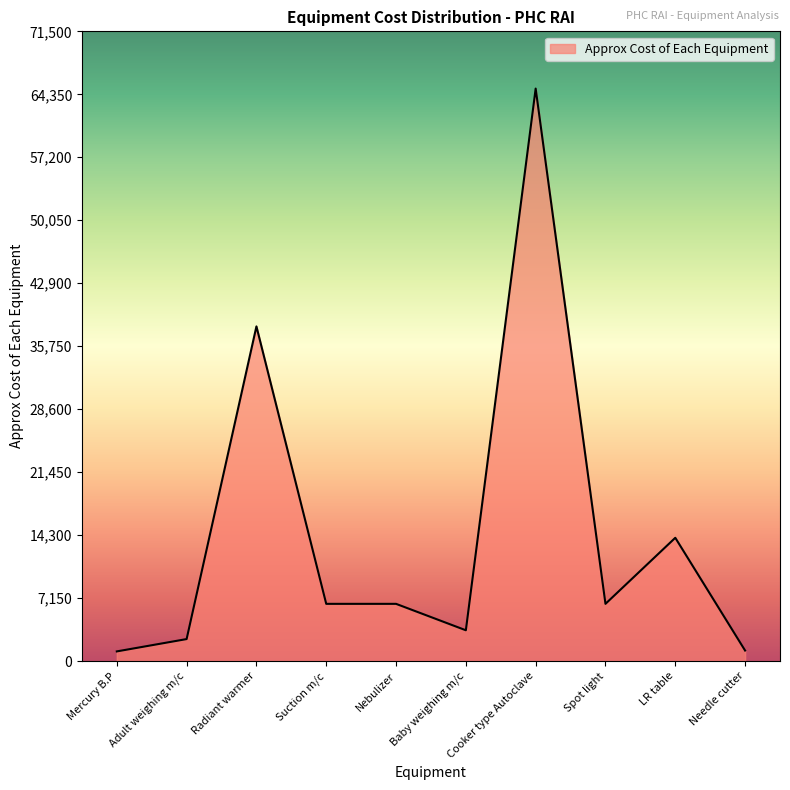

True or false: the data shows 11650 at Suction m/c.

False